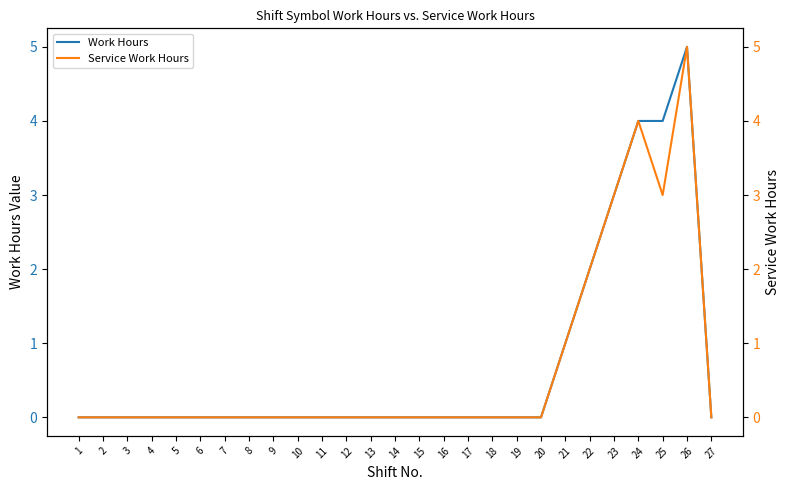

Is it true that Service Work Hours equals 0 at 27?

True